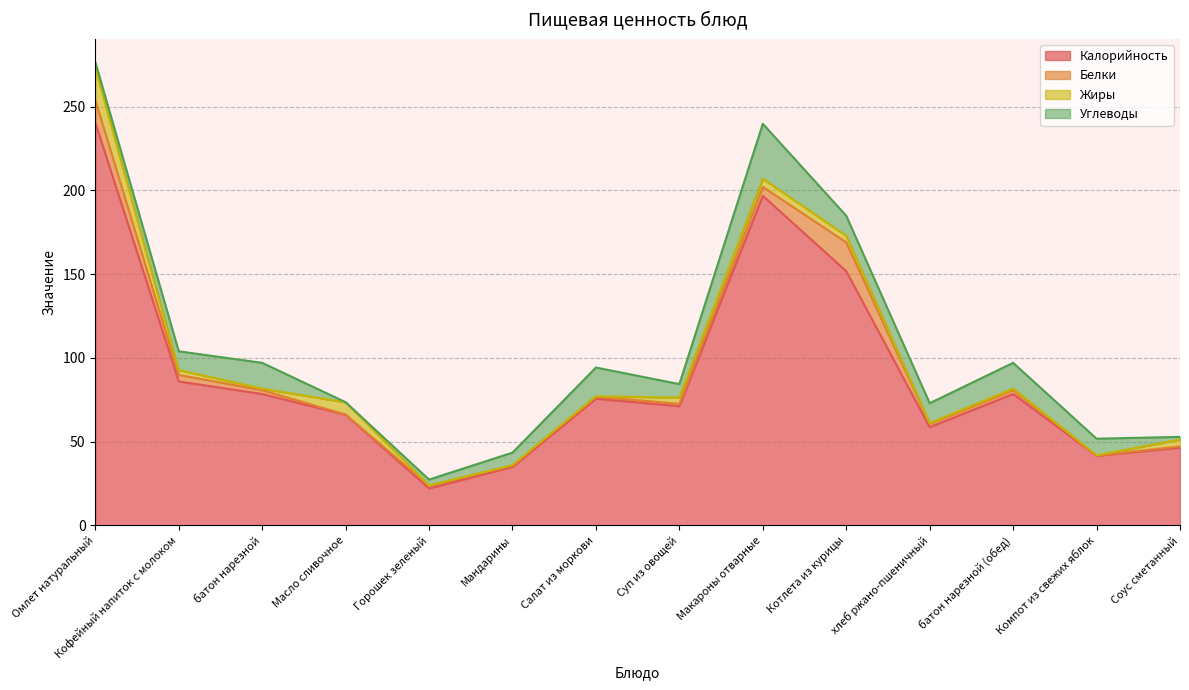

Does the chart display data point markers on the line(s)?

No